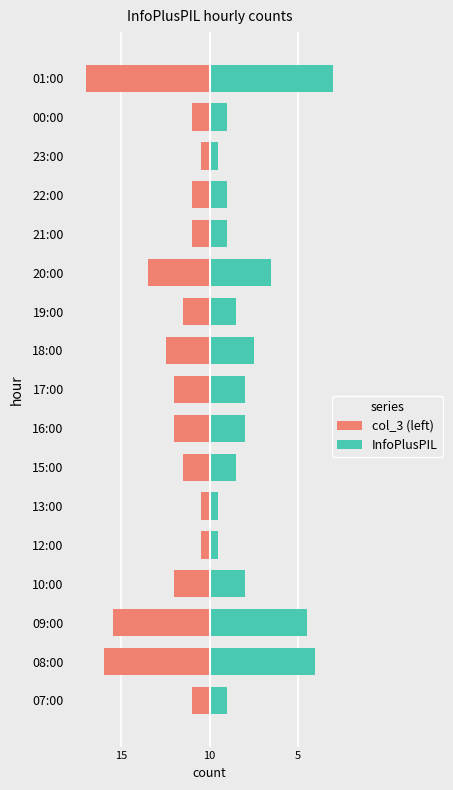

What is the sum of the InfoPlusPIL values at 13:00 and 08:00?

13